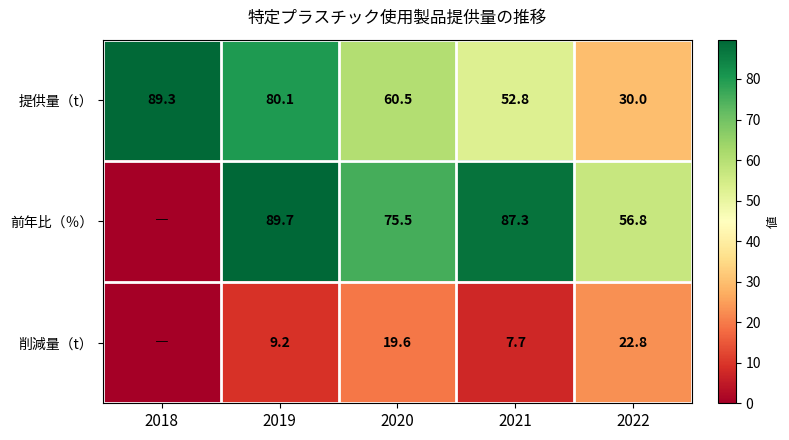

Where does the 提供量（t） series first go above 60?

2018